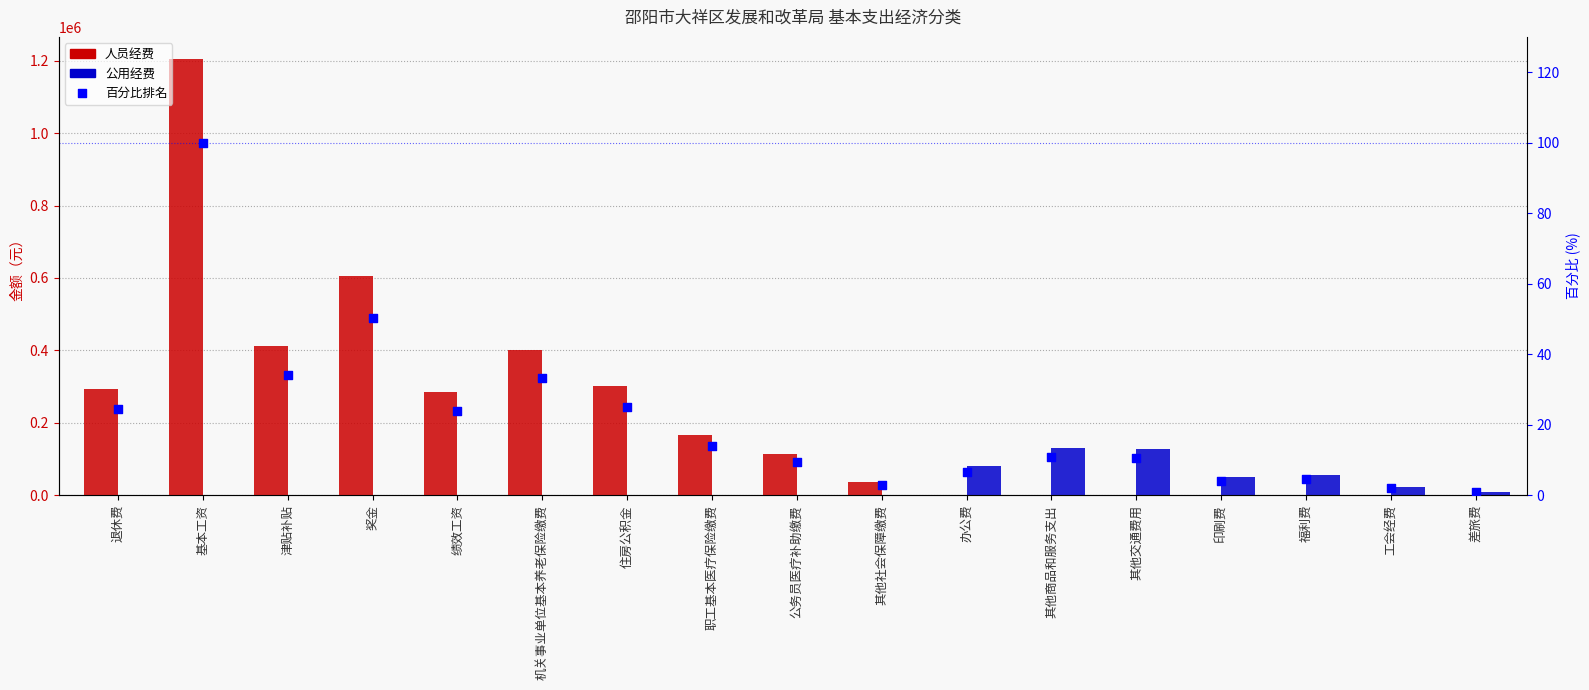

At how many categories does at least one series exceed 605479?

1